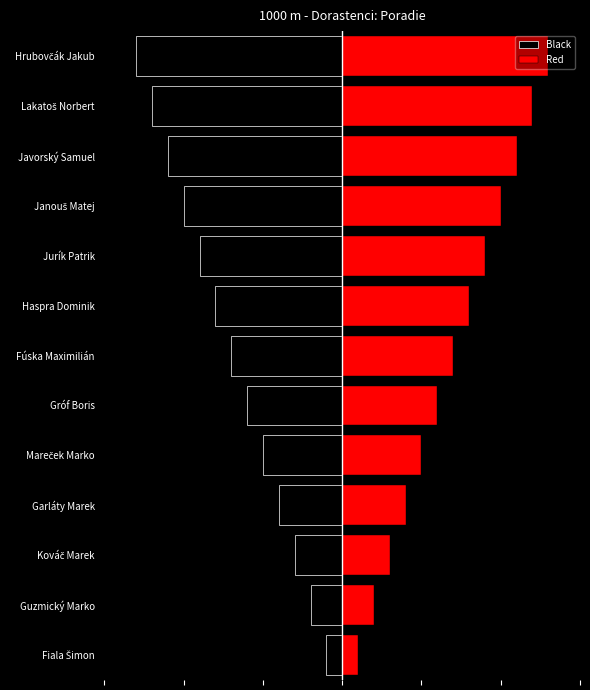

List the series in order of their peak value, highest first.

Red, Black